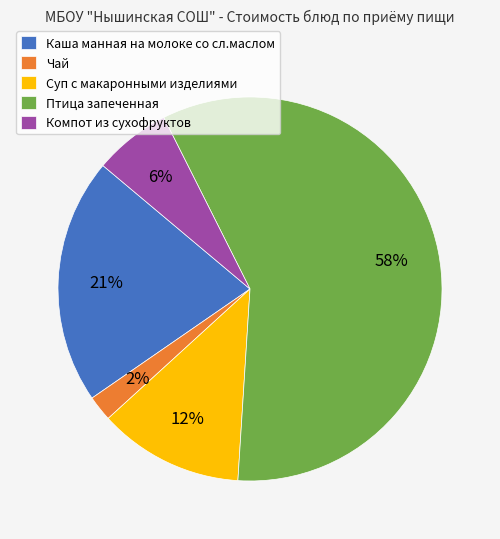

Rank the categories by value from highest to lowest.

Птица запеченная, Каша манная на молоке со сл.маслом, Суп с макаронными изделиями, Компот из сухофруктов, Чай